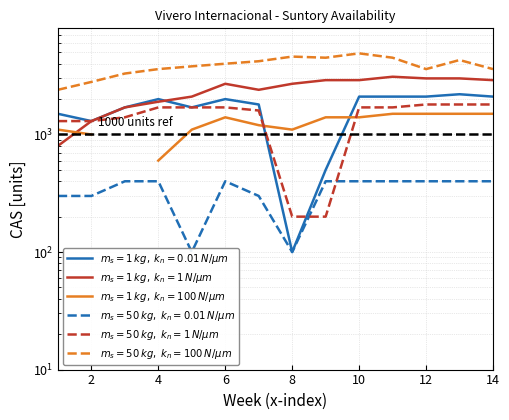

How many categories are shown in the chart?

14